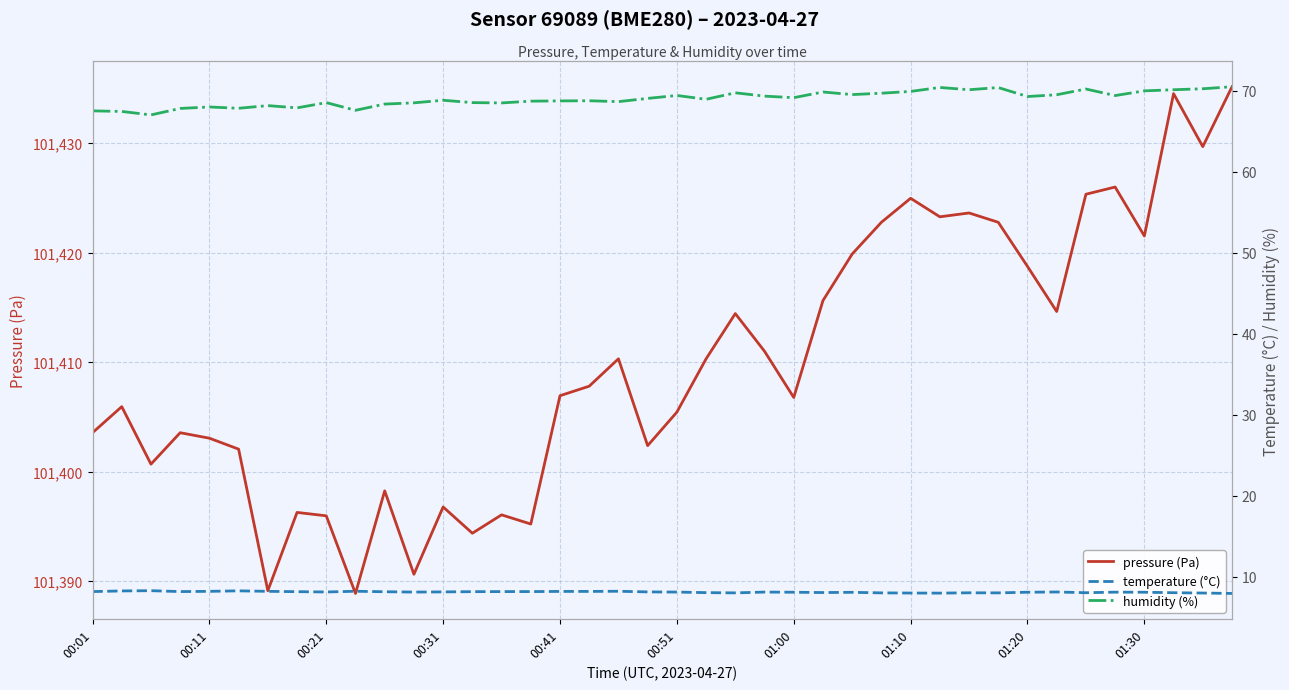

What is the average value of the temperature (°C) series?

8.1